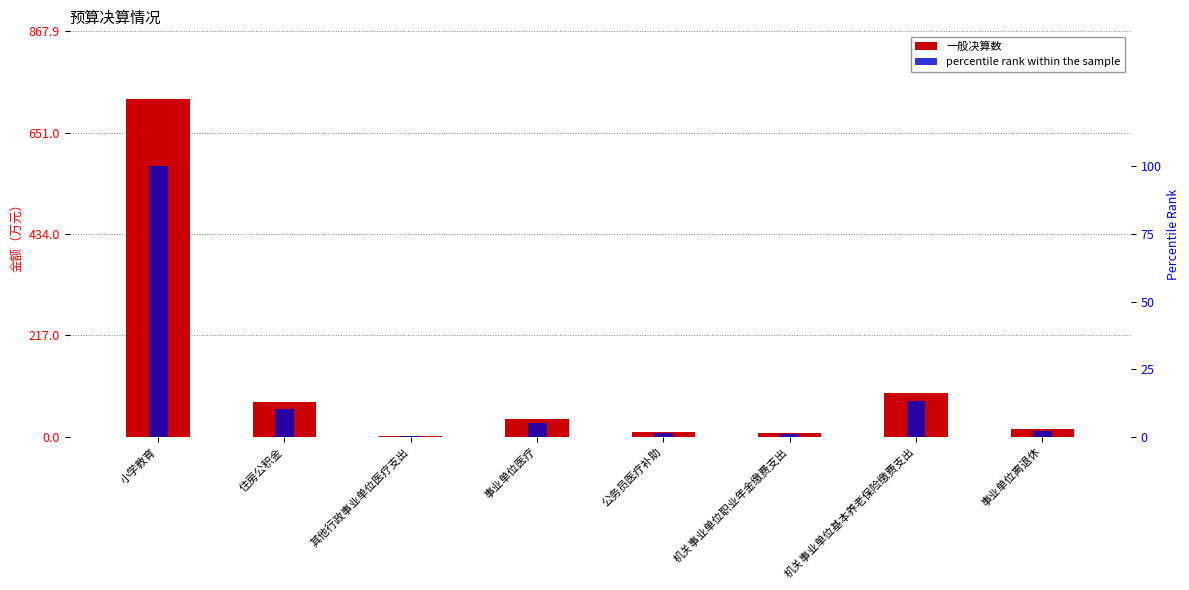

At which label does 一般决算数 first exceed 37?

小学教育